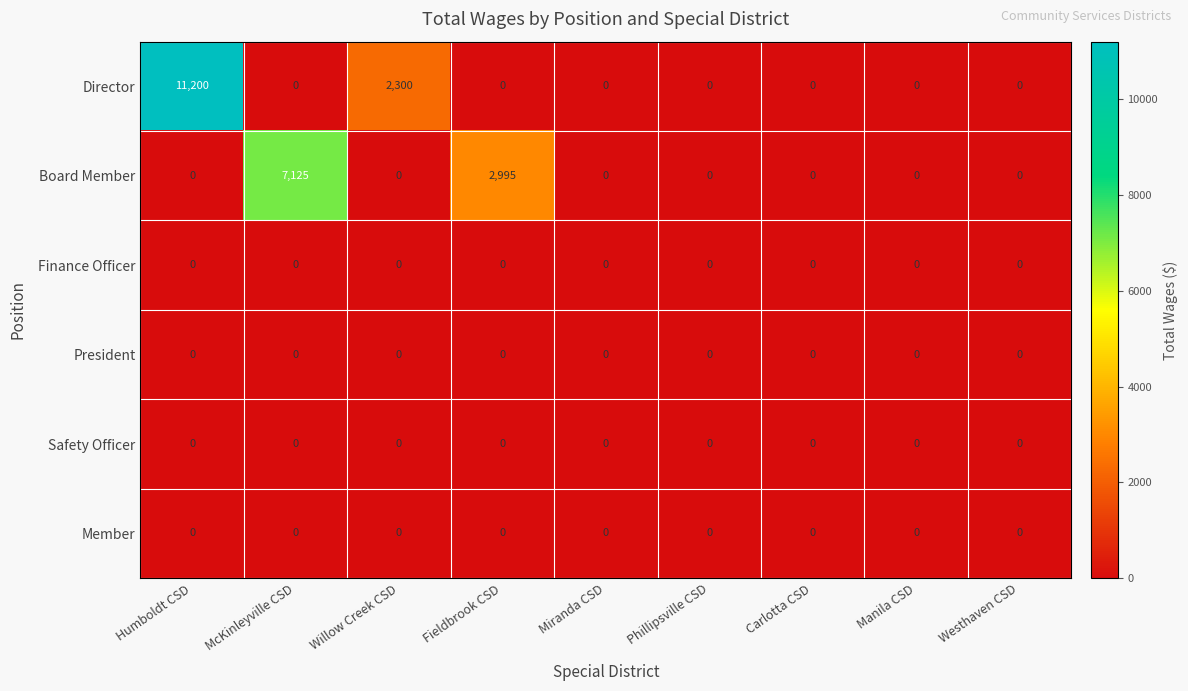

What is the spread (max minus min) of values at Willow Creek CSD?

2300